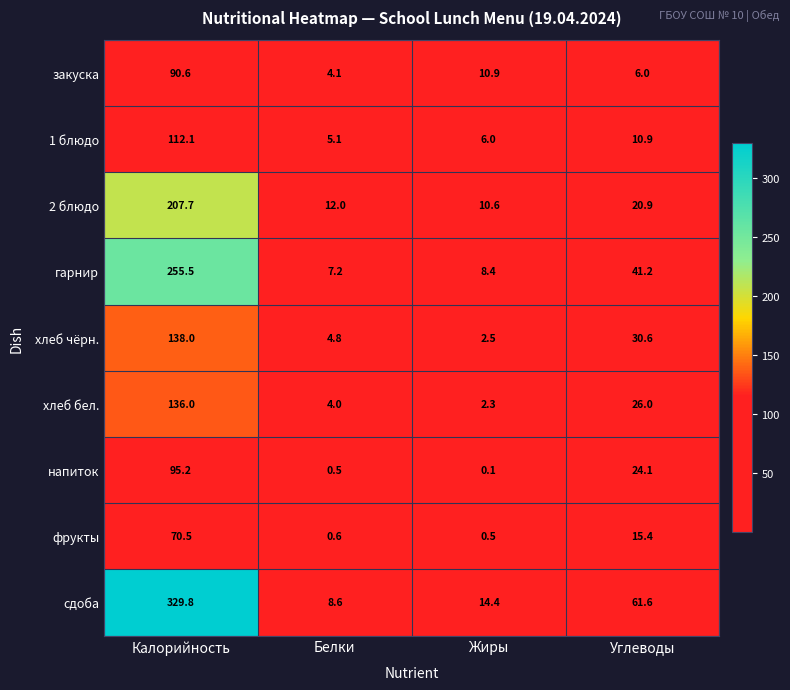

What is the total value across all series at Белки?

46.9